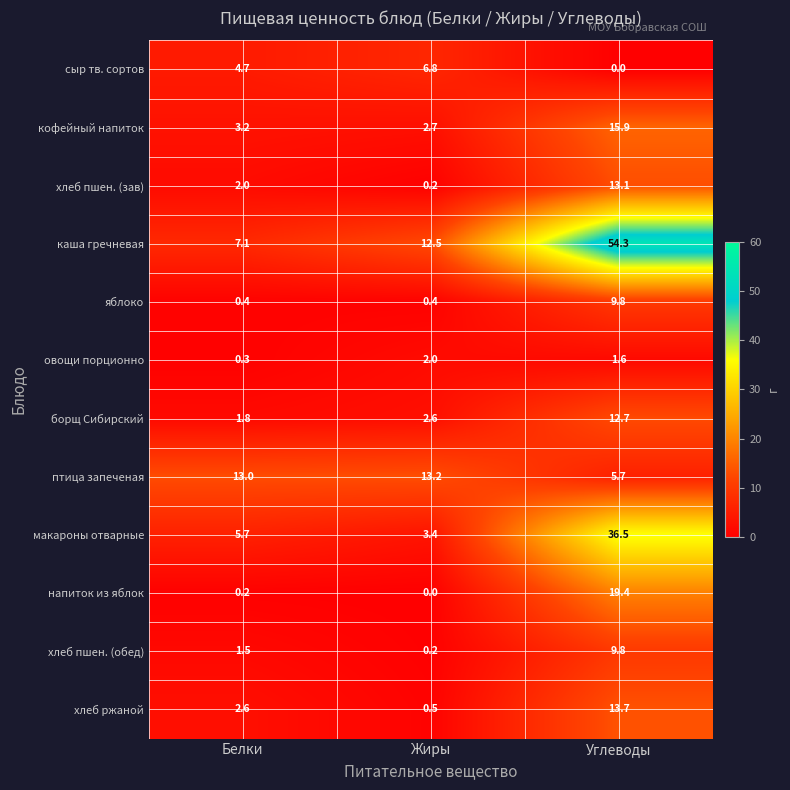

Between Белки and Углеводы, which series saw the biggest shift?

каша гречневая